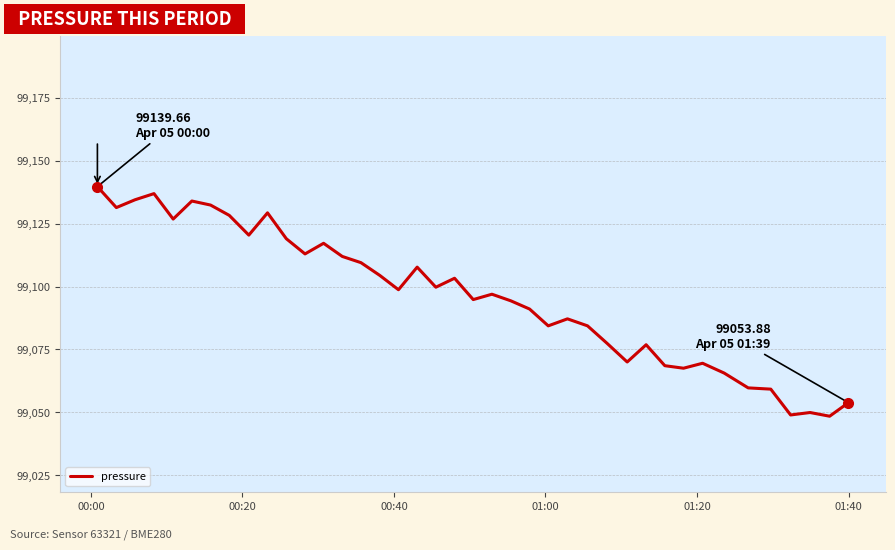

What is the maximum value shown in the chart?

99139.7